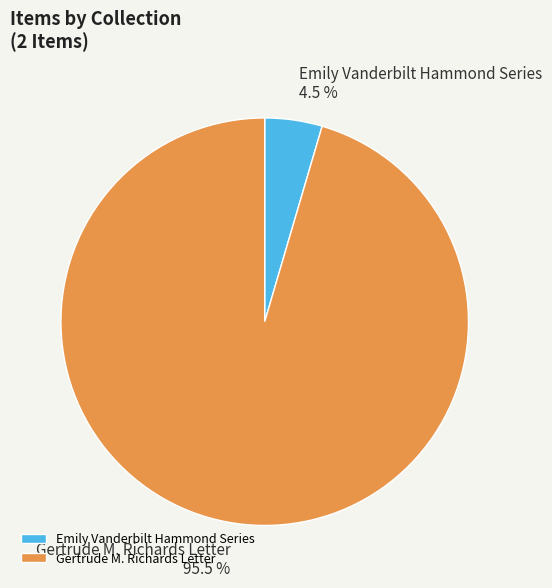

Rank the categories by value from highest to lowest.

Gertrude M. Richards Letter, Emily Vanderbilt Hammond Series